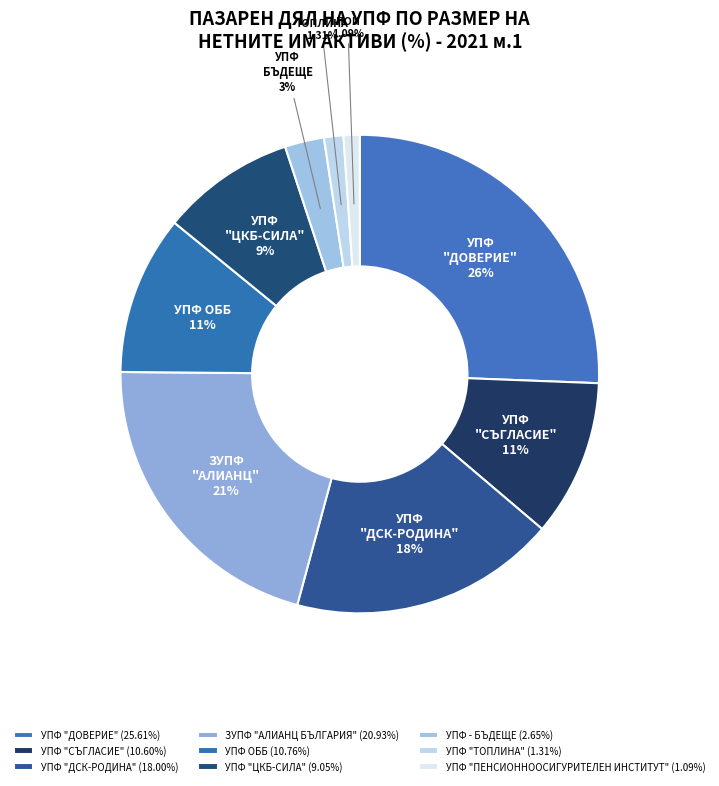

What percentage is the УПФ - БЪДЕЩЕ slice, to the nearest percent?

3%